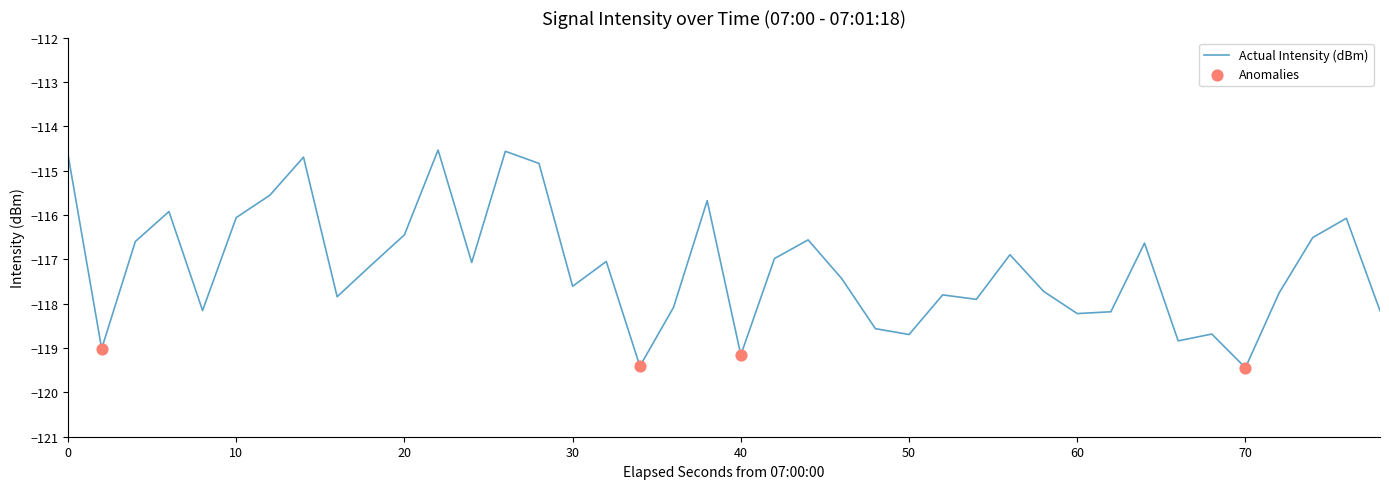

What is the minimum value shown in the chart?

-119.4